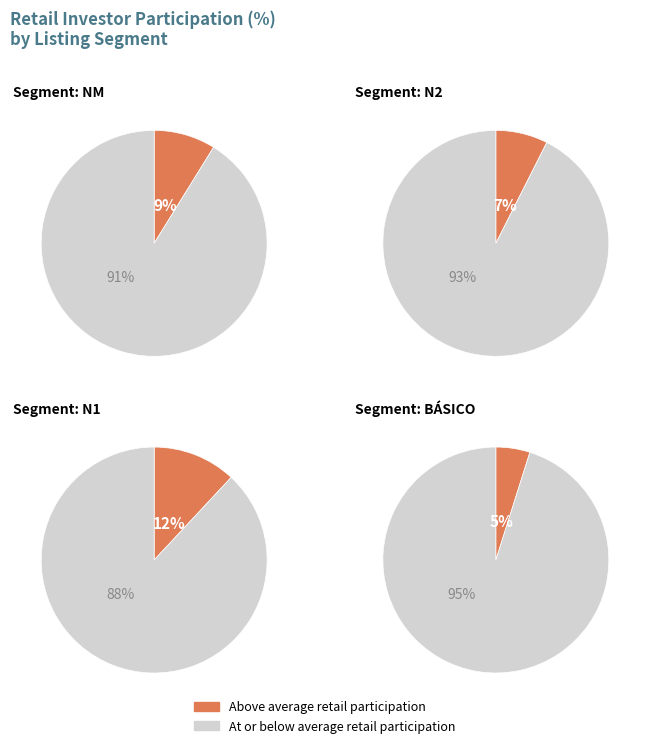

Which has a higher value, N2 or NM?

N2